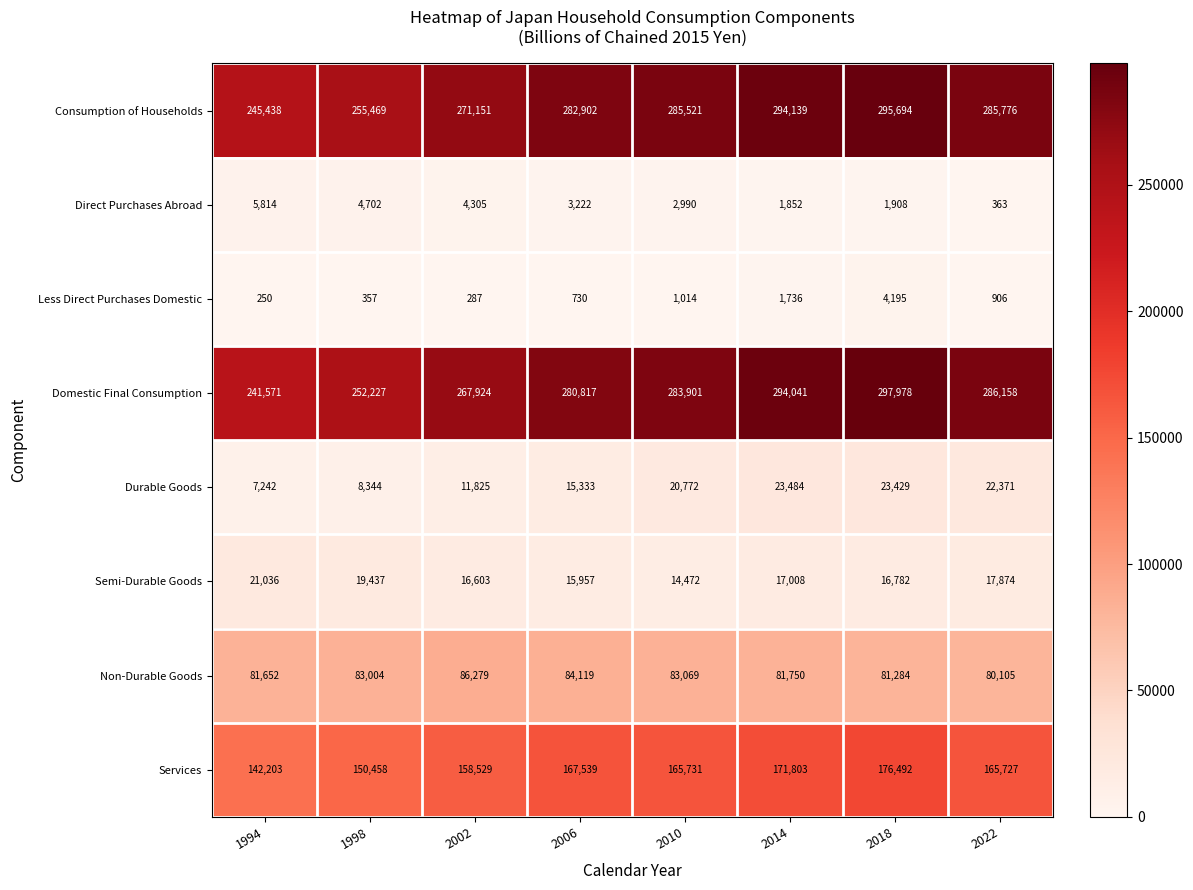

Count the number of categories in the chart.

8